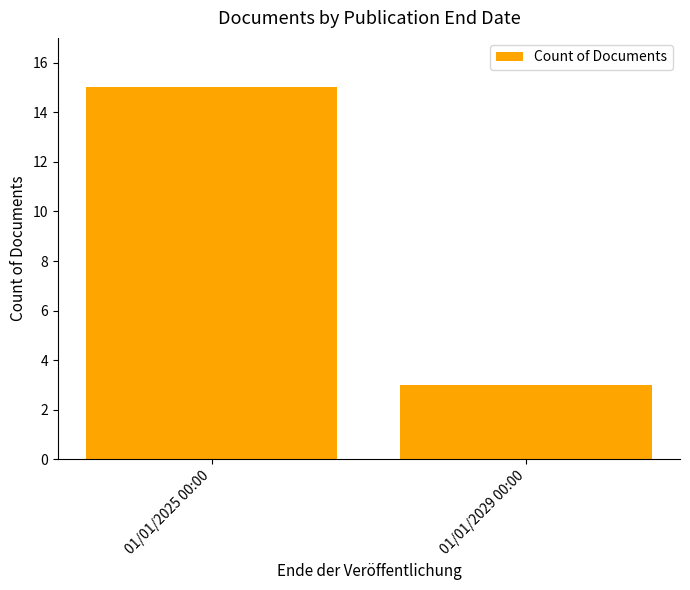

What is the sum of all values?

18